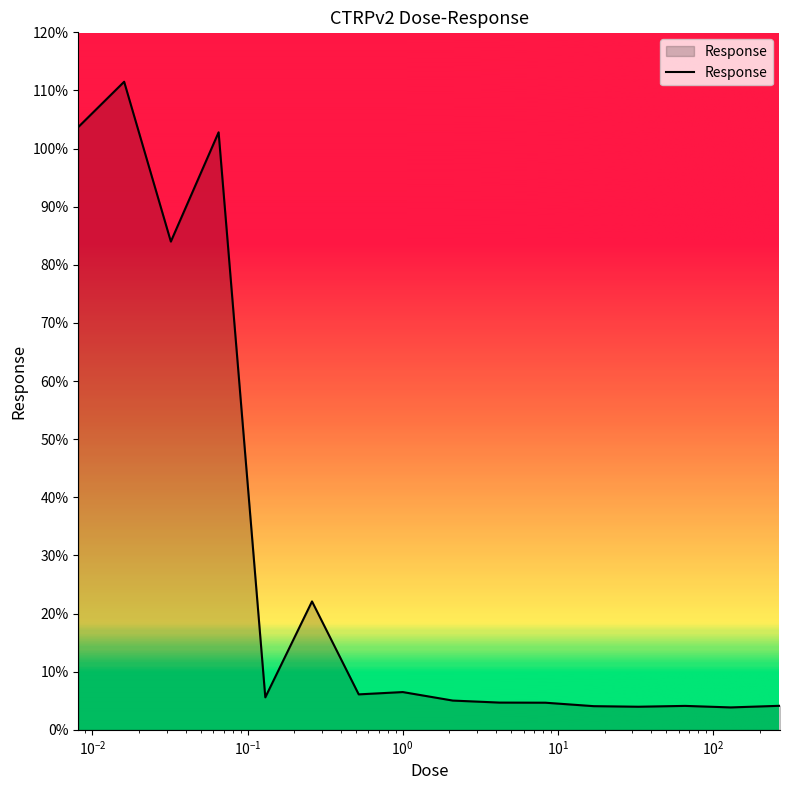

What is the maximum value shown in the chart?

111.5